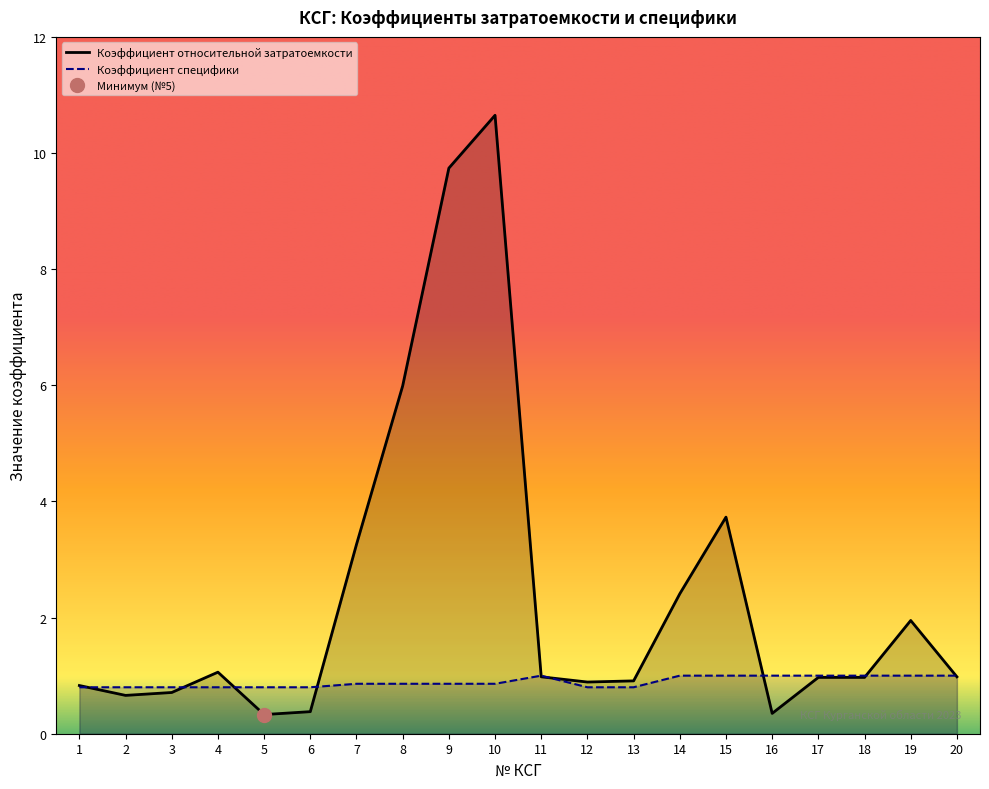

Is the value of Коэффициент относительной затратоемкости at 12 greater than the value of Коэффициент специфики at 7?

Yes